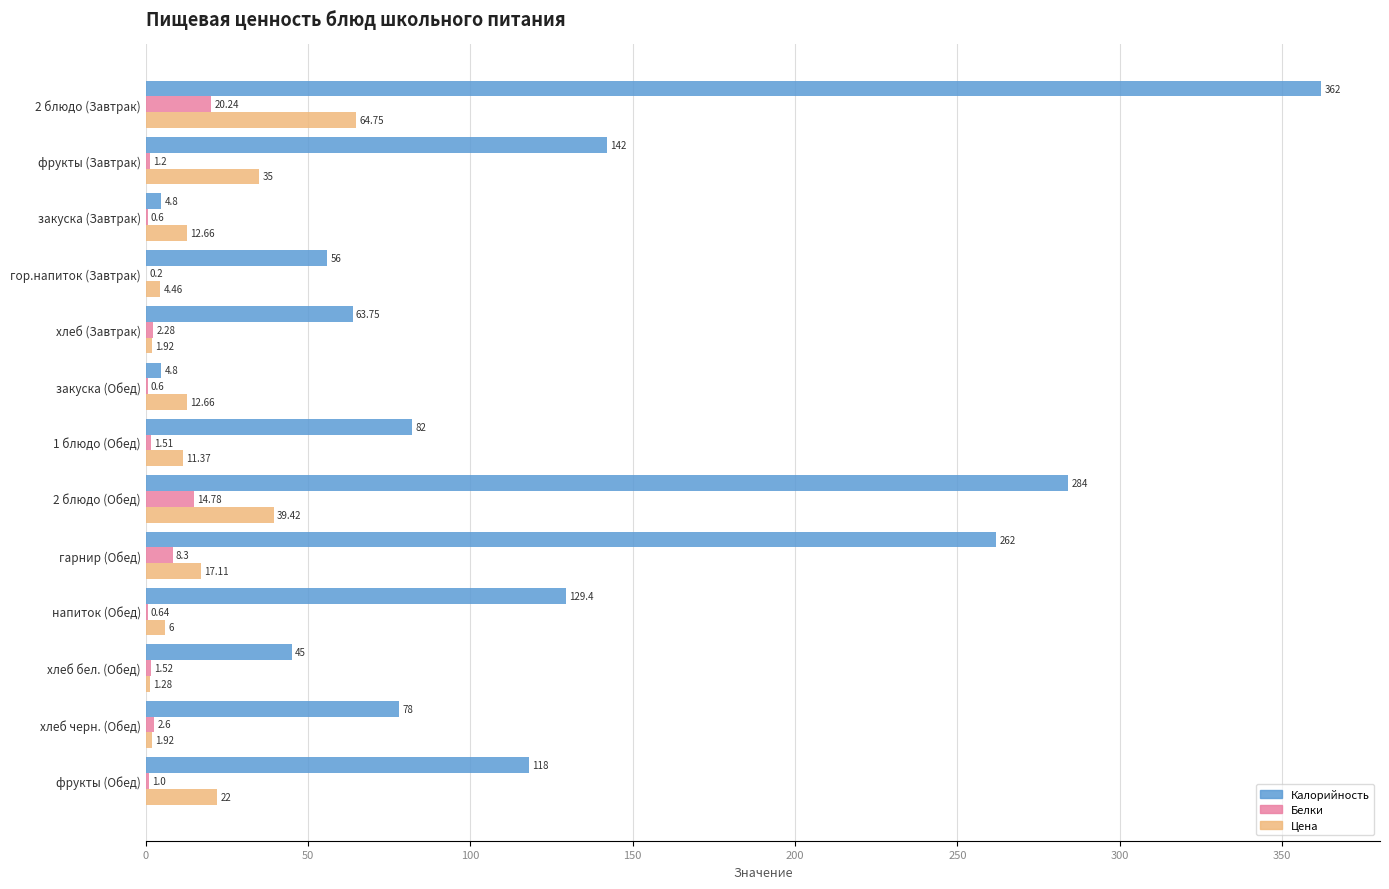

Which series changed the most between хлеб (Завтрак) and хлеб черн. (Обед)?

Калорийность